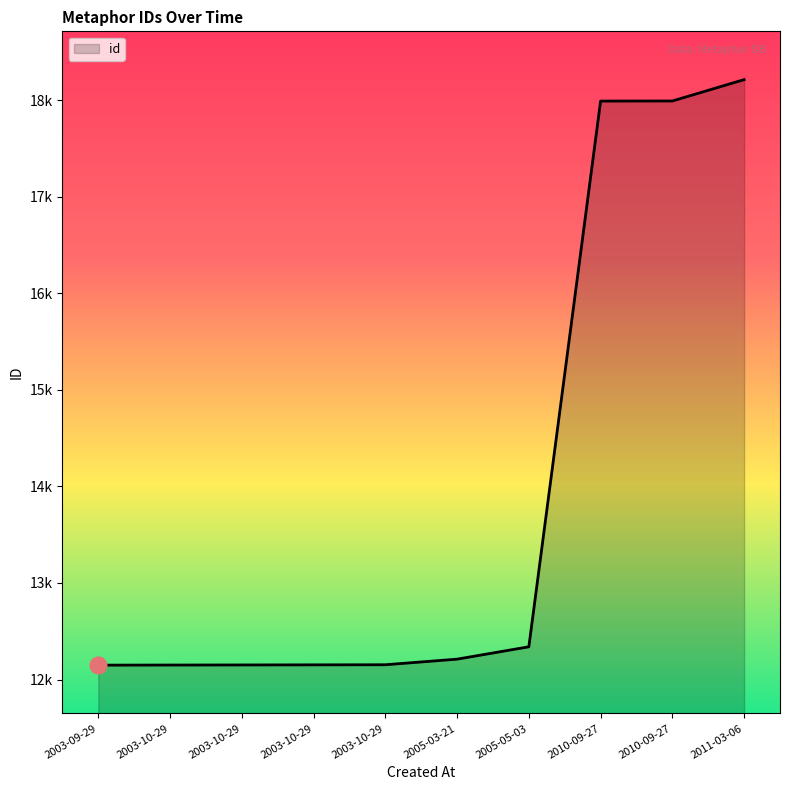

Reading left to right, transcribe all the data shown in this chart.

12149	12150	12151	12152	12153	12211	12339	17989	17990	18211